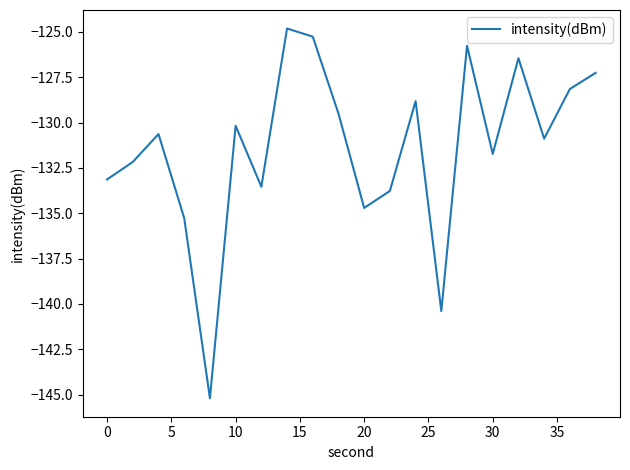

Reading left to right, list all the values displayed in this chart.

-133.1	-132.2	-130.6	-135.3	-145.2	-130.2	-133.5	-124.8	-125.3	-129.5	-134.7	-133.8	-128.8	-140.4	-125.8	-131.7	-126.5	-130.9	-128.1	-127.3